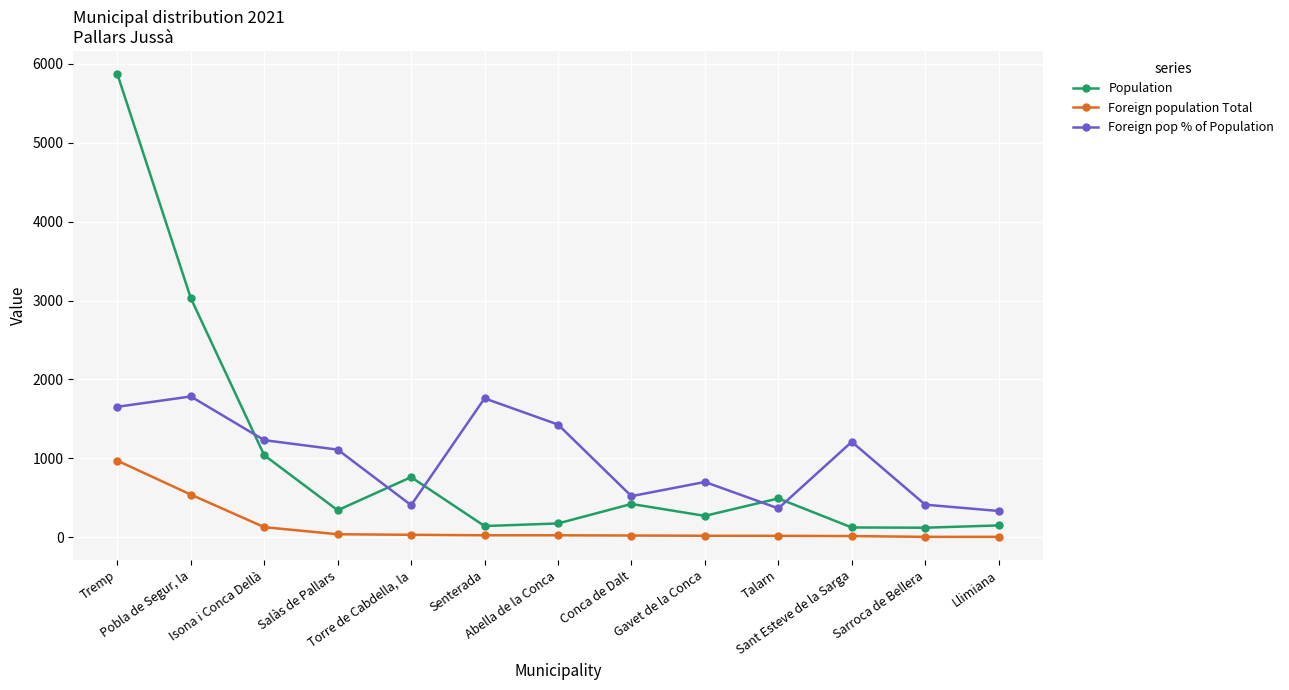

What is the greatest value displayed?

5872